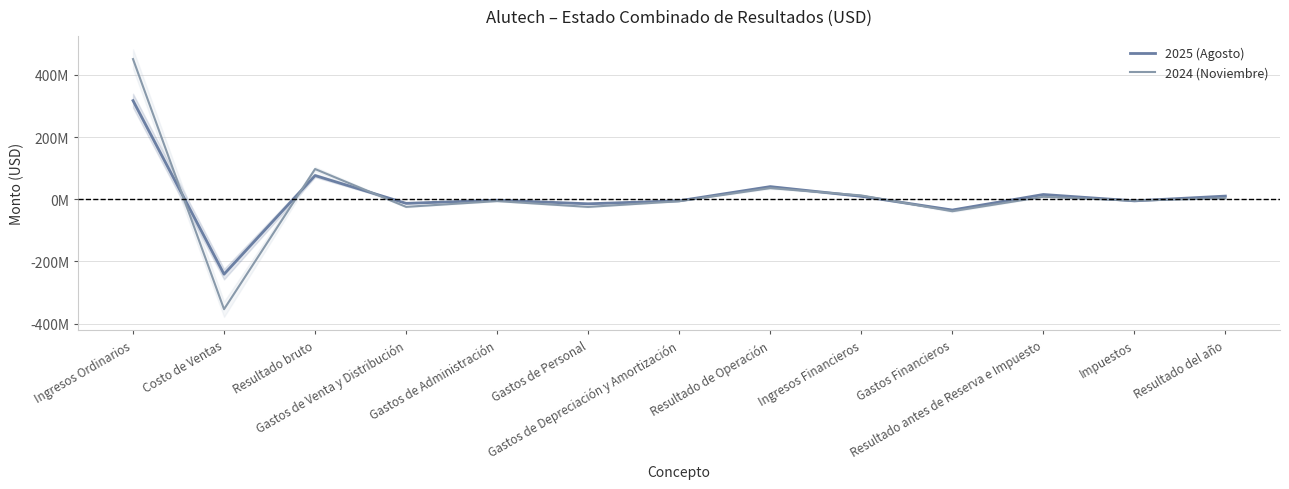

Which category has the lowest value in the 2025 (Agosto) series?

Costo de Ventas